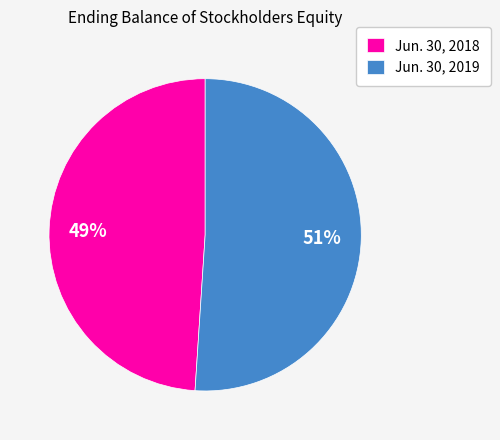

How many slices are in this pie chart?

2